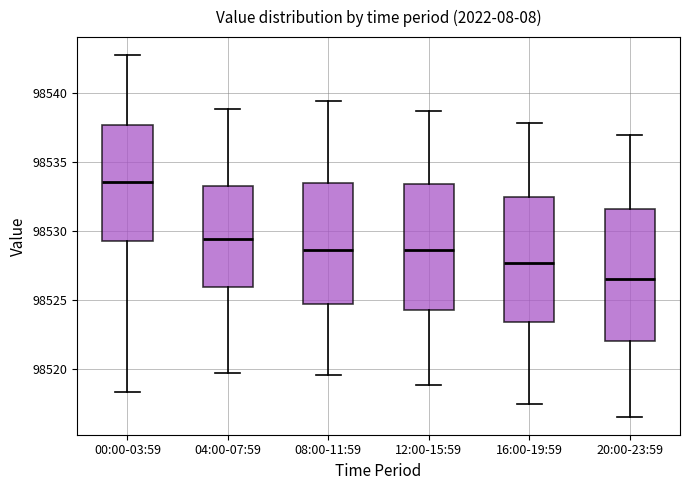

Reading left to right, transcribe this box plot: for each box, give where its median line is, the range the box spans, and where its two whiskers end, as read against the y-axis. The values are not printed on the chart, so give them approximately, as read against the axis.

00:00-03:59: median 98533.5, box 98529.5 to 98537.5, whiskers 98518.5 to 98543.0
04:00-07:59: median 98529.5, box 98526.0 to 98533.5, whiskers 98519.5 to 98539.0
08:00-11:59: median 98528.5, box 98524.5 to 98533.5, whiskers 98519.5 to 98539.5
12:00-15:59: median 98528.5, box 98524.5 to 98533.5, whiskers 98519.0 to 98539.0
16:00-19:59: median 98527.5, box 98523.5 to 98532.5, whiskers 98517.5 to 98538.0
20:00-23:59: median 98526.5, box 98522.0 to 98531.5, whiskers 98516.5 to 98537.0